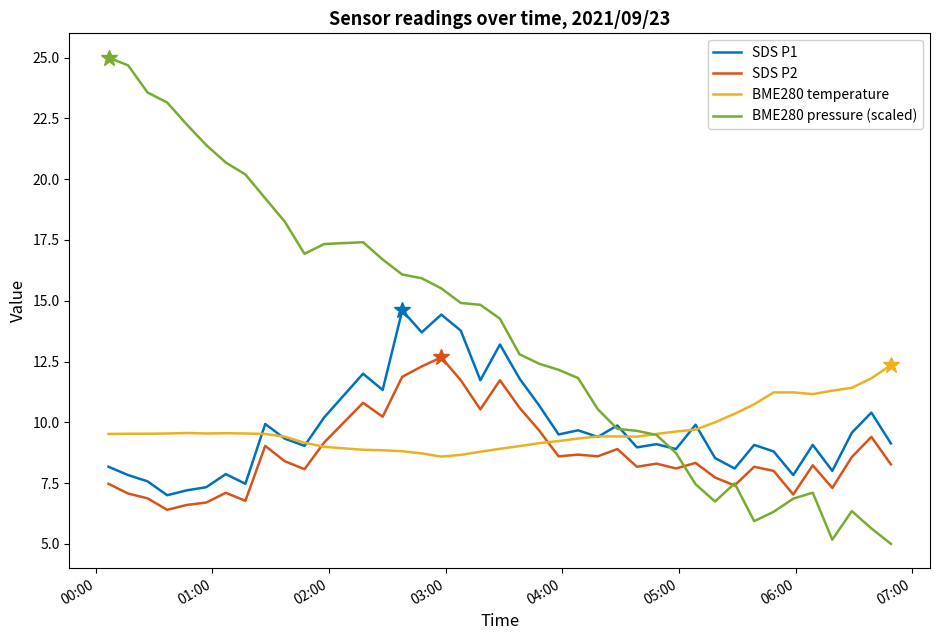

Is this an area chart (filled region under the line)?

No